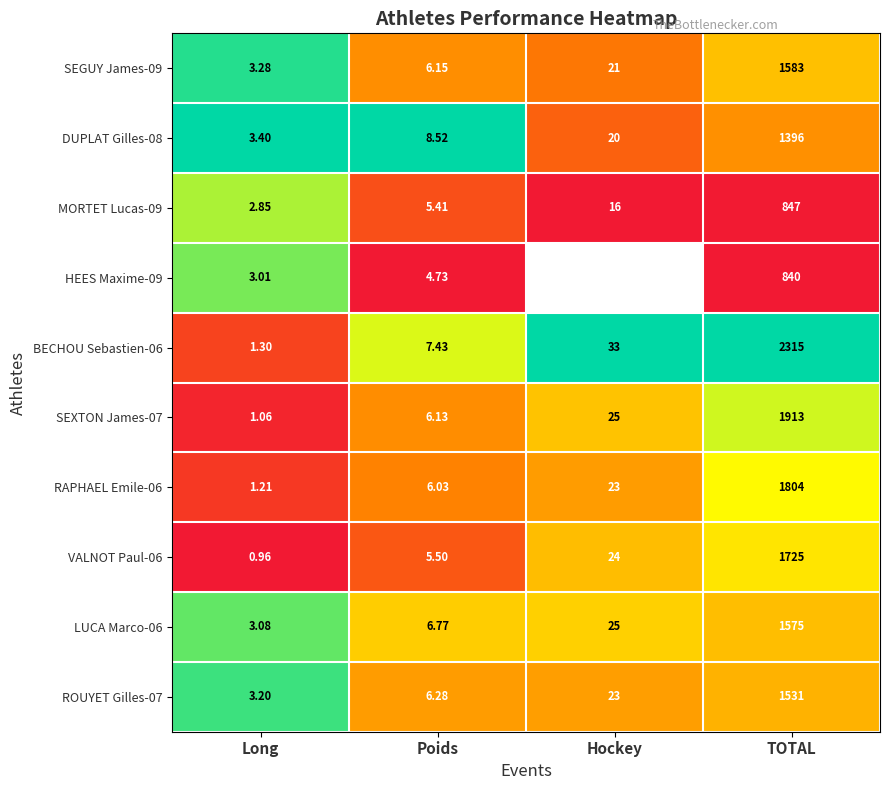

Which category has the lowest value in the DUPLAT Gilles-08 series?

Long